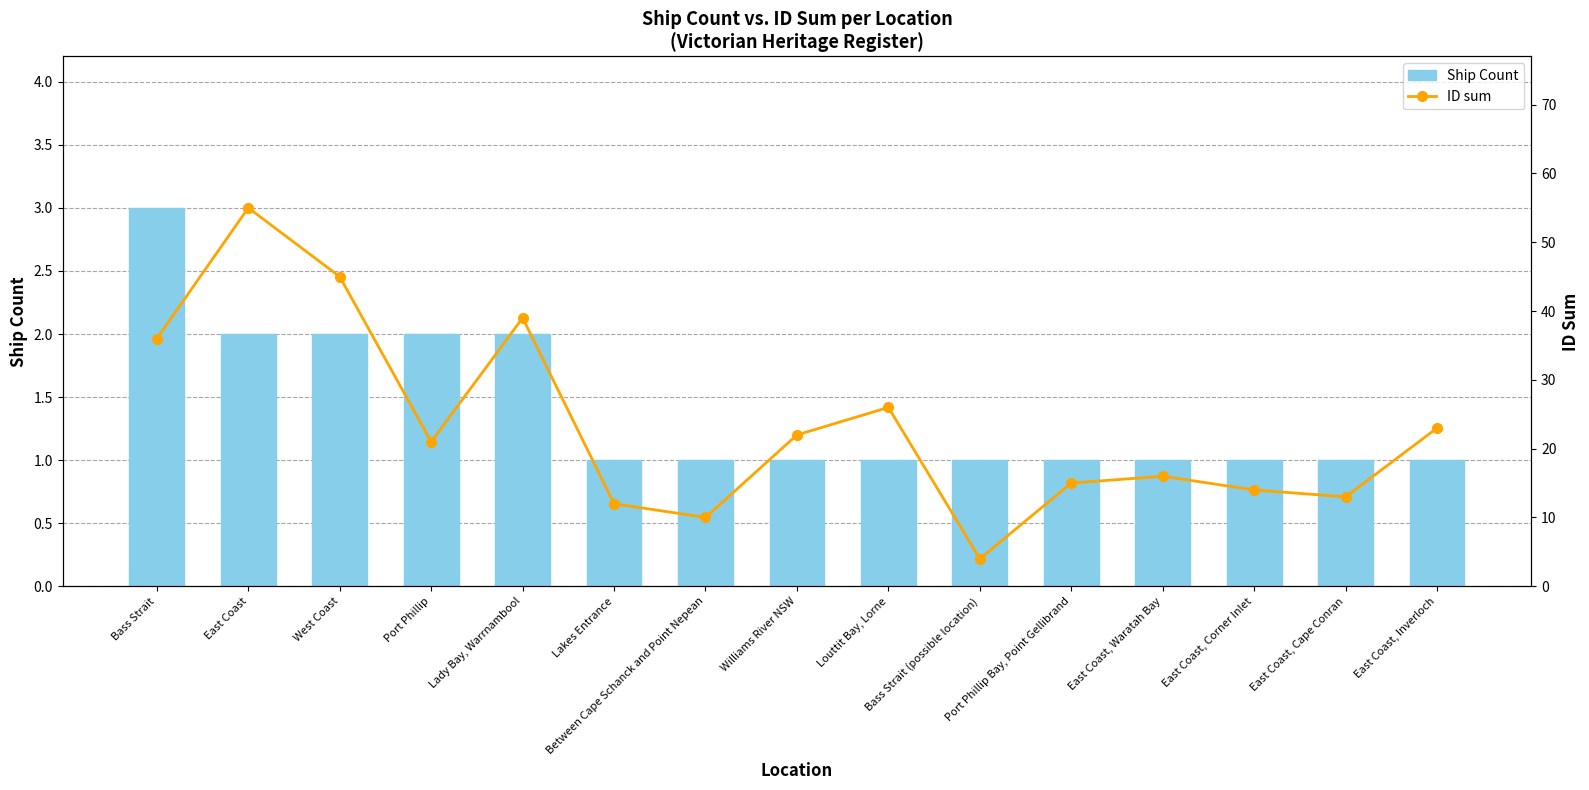

What is the label of the 14th bar from the left?

East Coast, Cape Conran